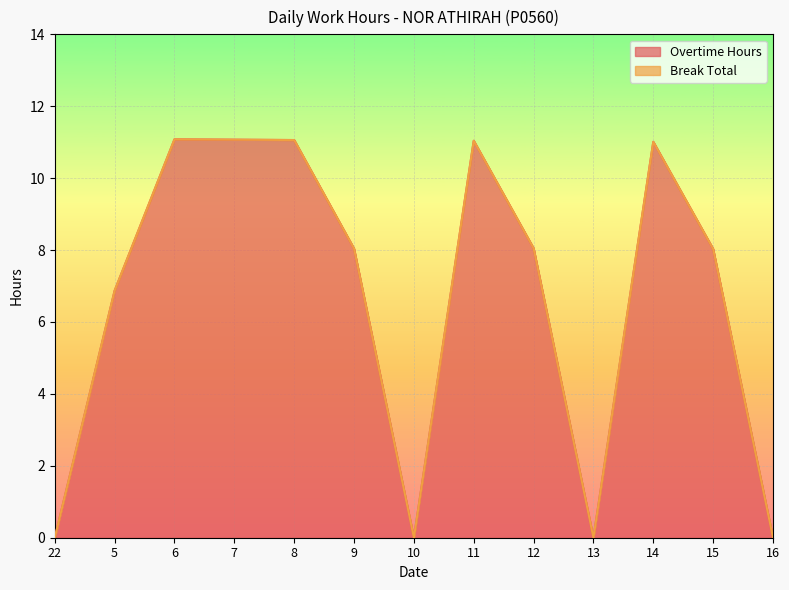

What is the ratio of the value at 5 to the value at 11?

0.6